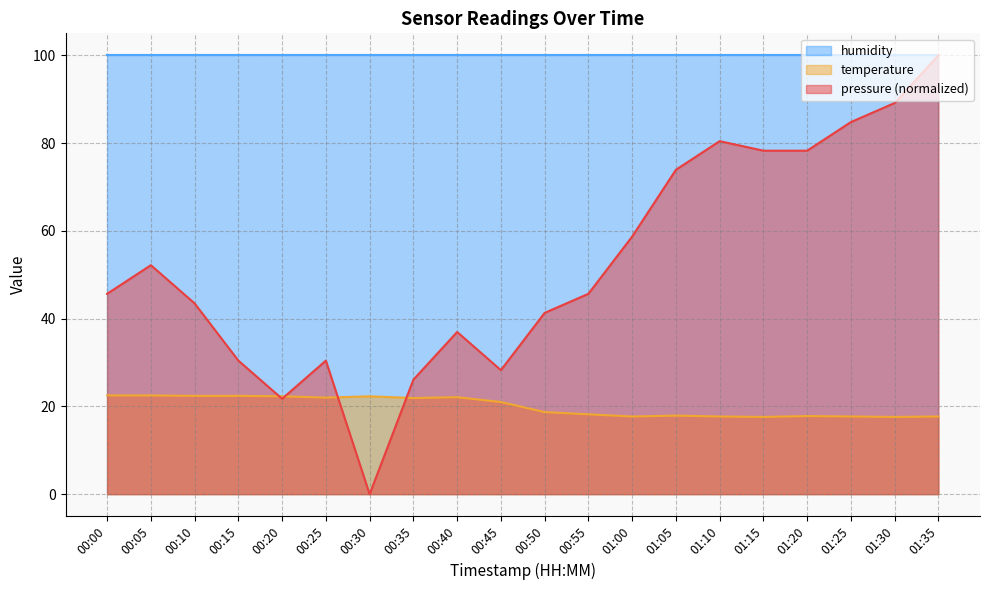

What position from the left is 00:45?

10